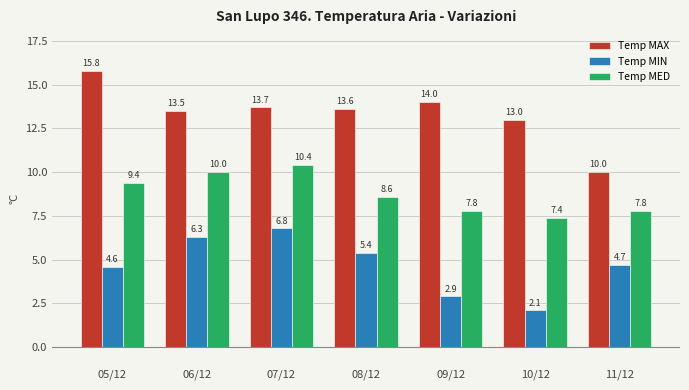

What position from the right is 08/12?

4